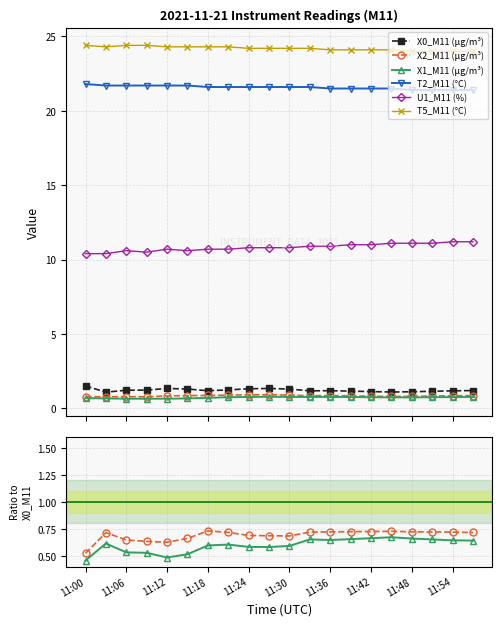

Which category has the lowest value in the X1_M11 (μg/m³) series?

11:00